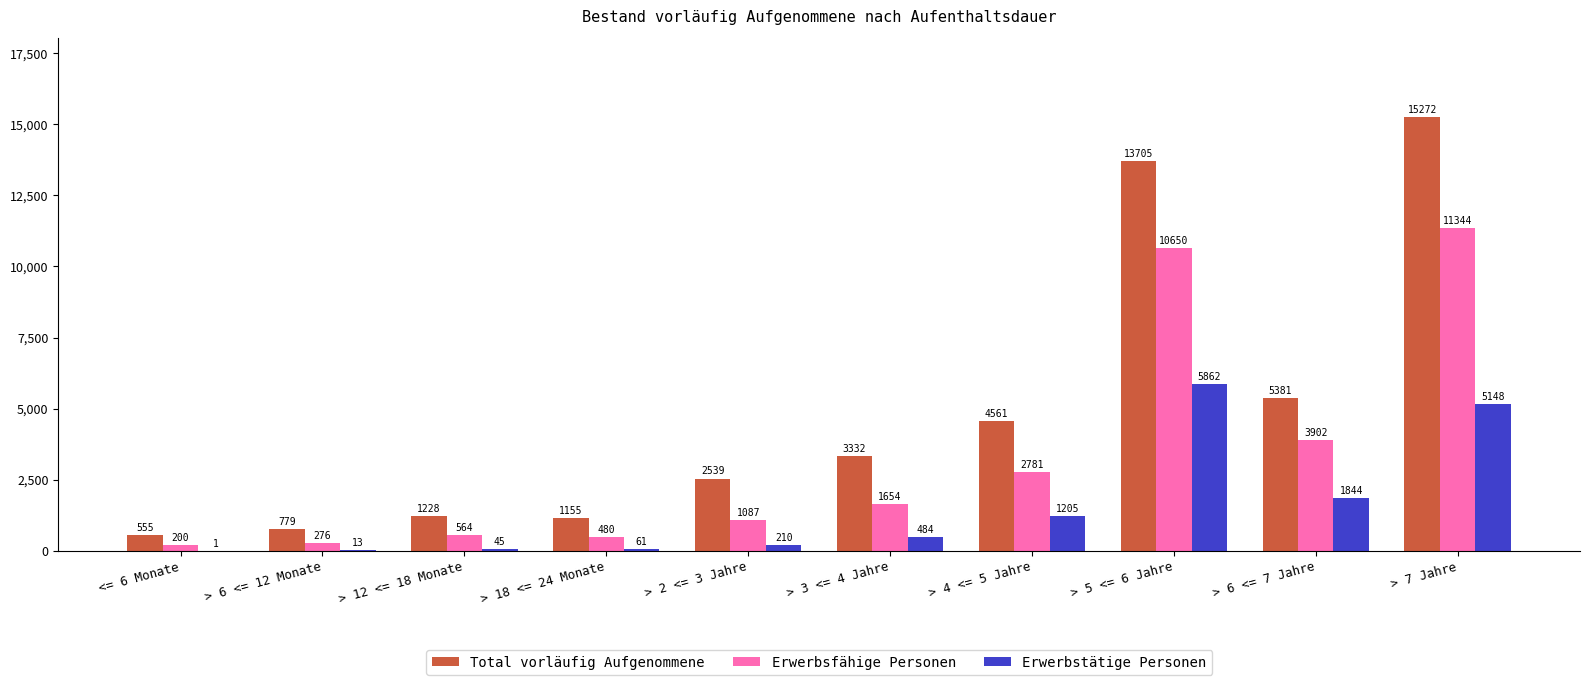

What is the sum of all Total vorläufig Aufgenommene values?

48507